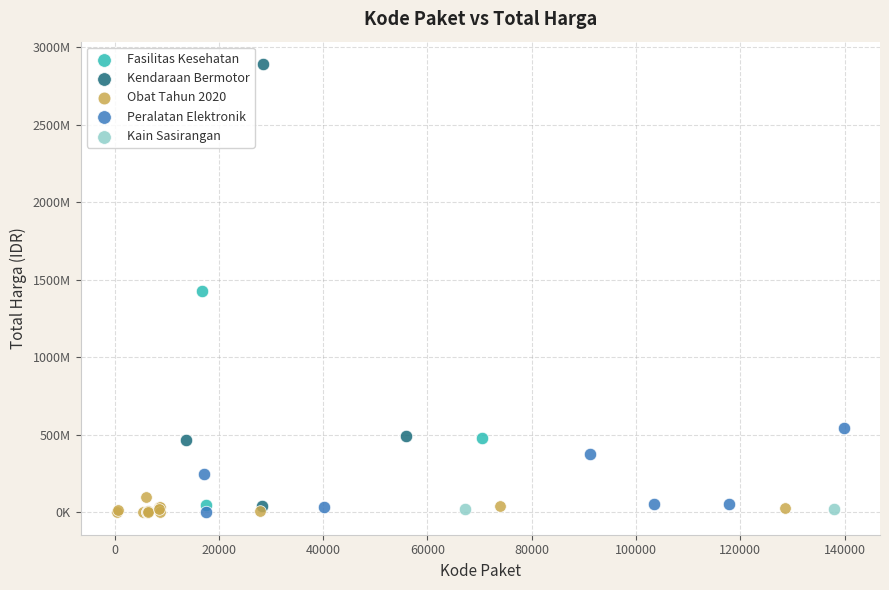

Which series reaches the maximum Y coordinate?

Kendaraan Bermotor